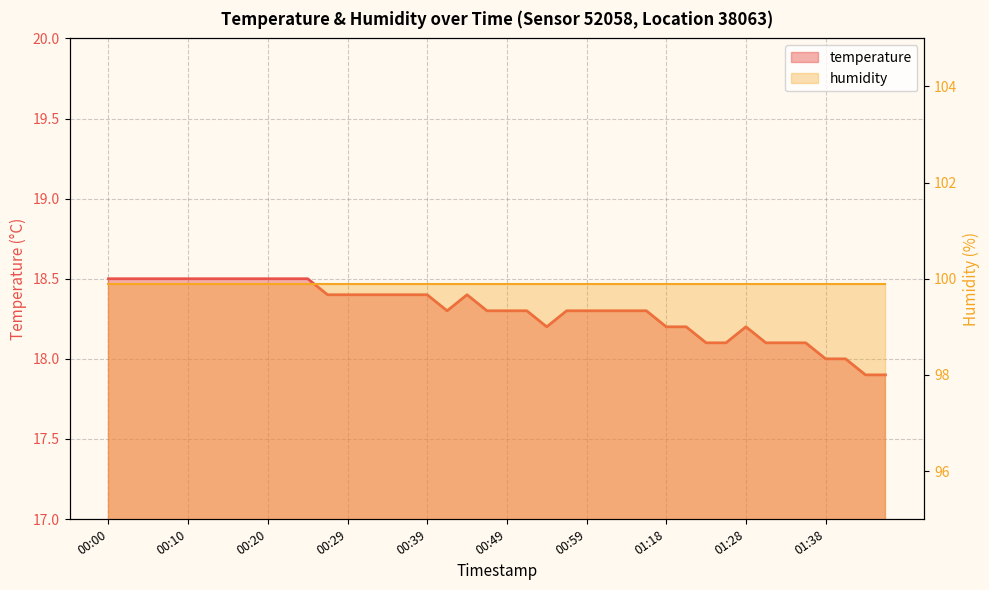

Count the number of data series in this chart.

2